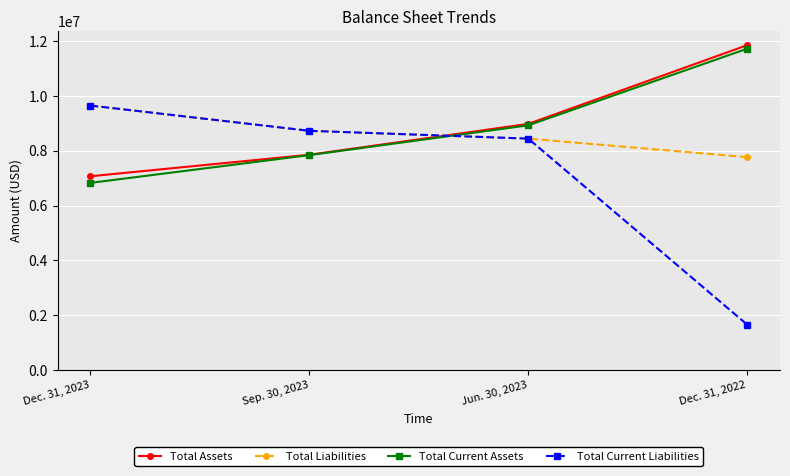

Which series has the widest spread of values?

Total Current Liabilities